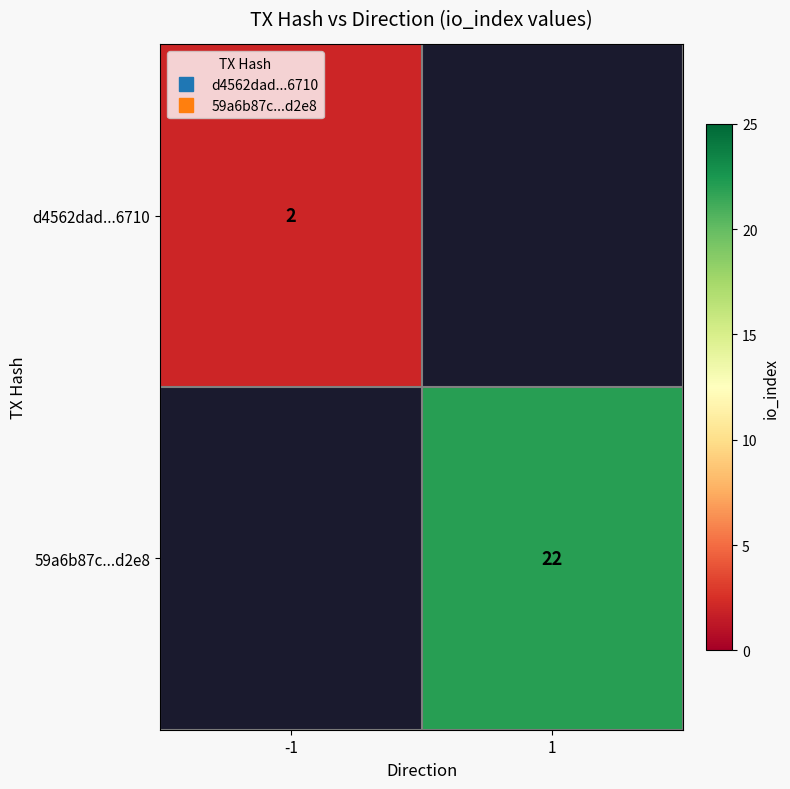

Which has a higher value, 1 or -1?

-1